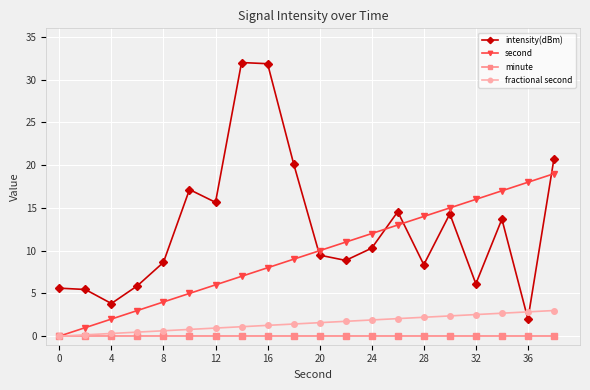

What is the value of the fractional second point at the 19th from the left?

2.8